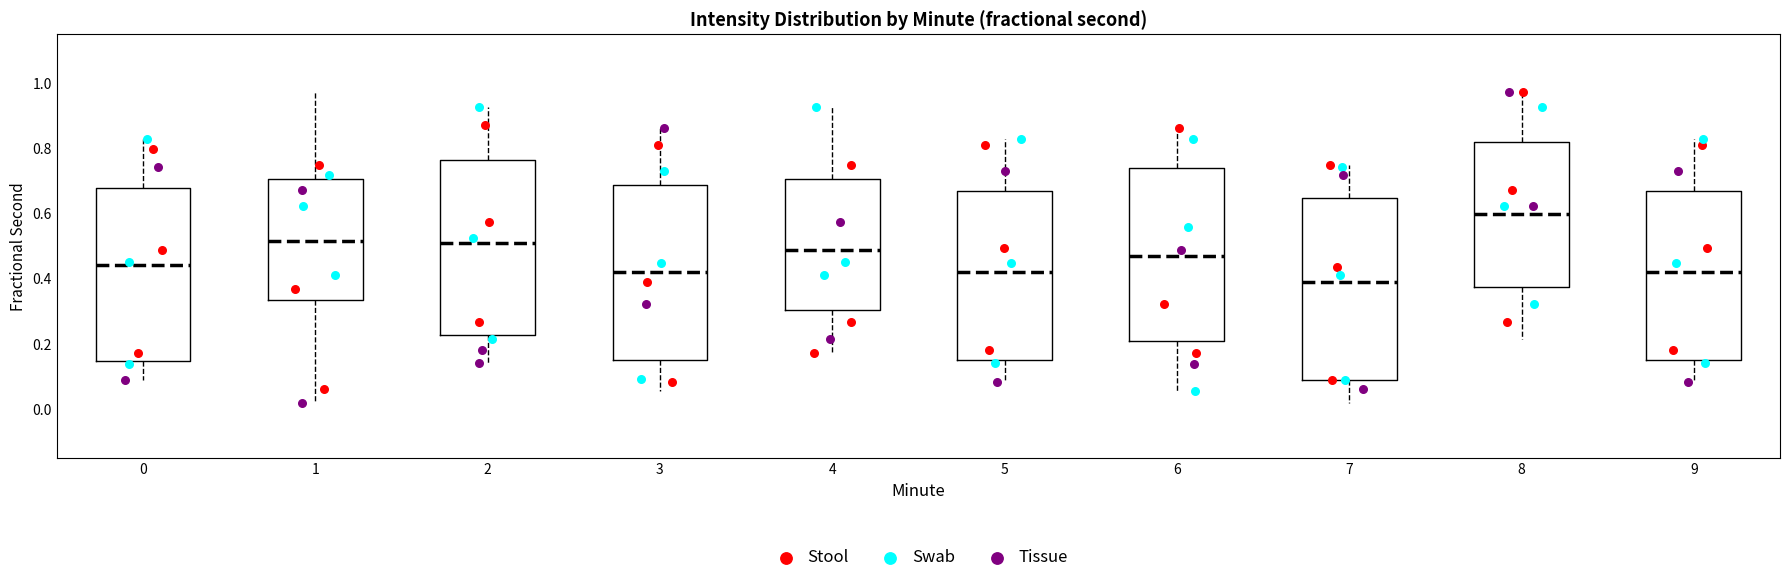

Where does the upper whisker of the box at x = 2 end on the y-axis? The values are not printed on the chart, so give them approximately, as read against the axis.

0.92